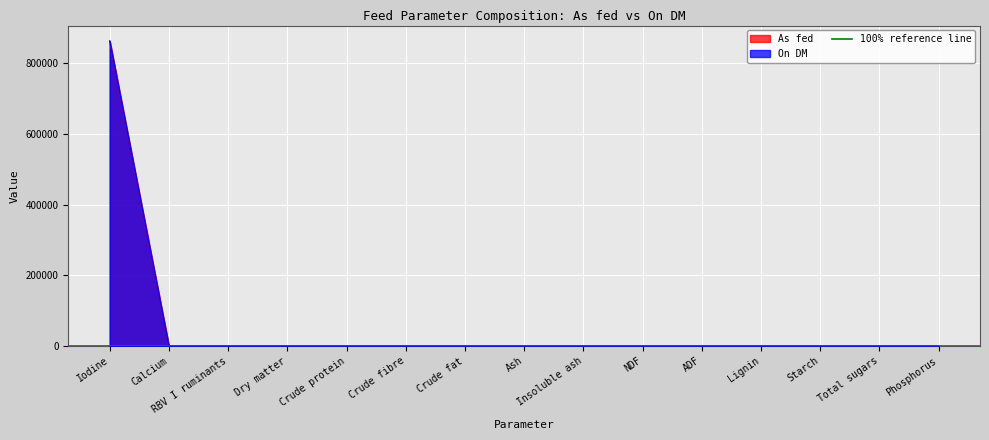

How many distinct data groups are displayed?

2